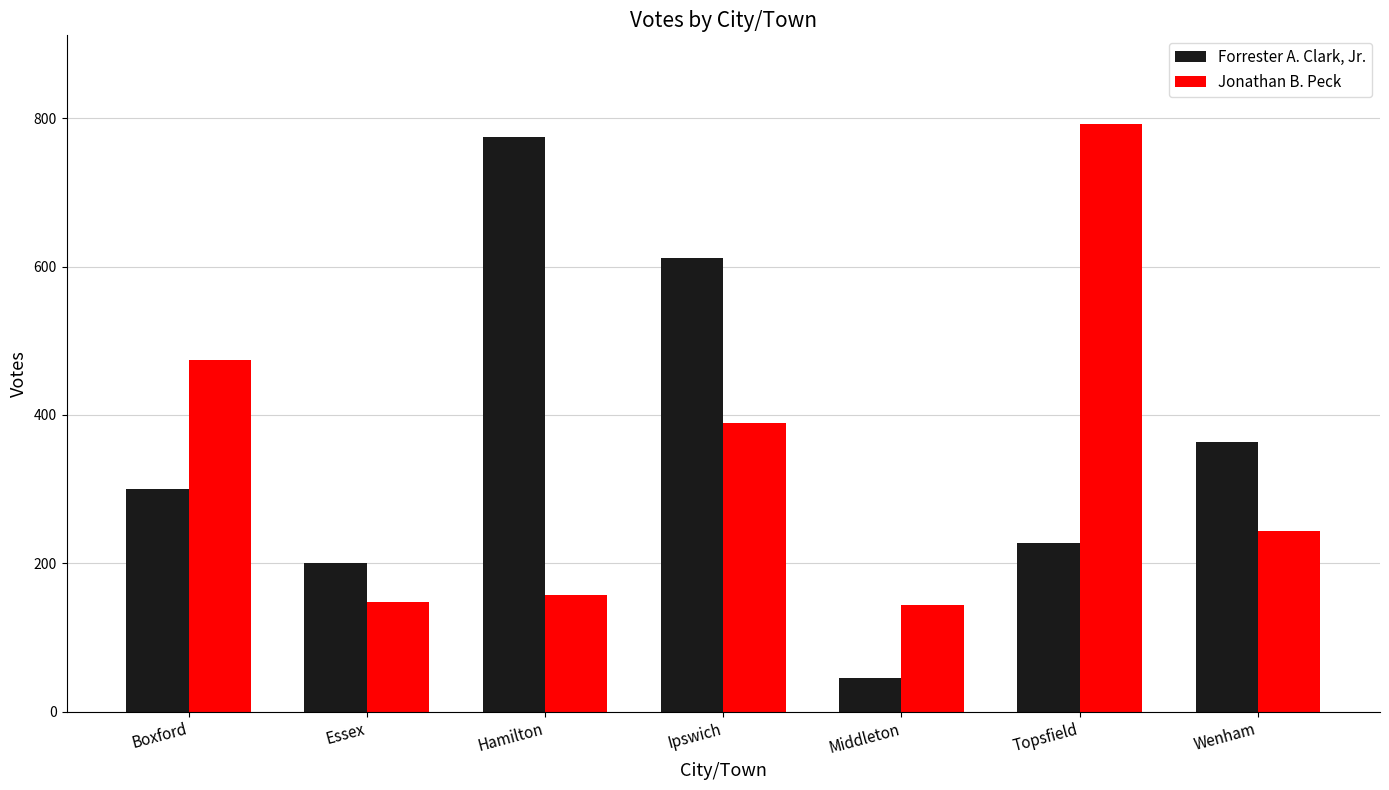

What is the value of the Forrester A. Clark, Jr. bar at the 2nd from the left?

200